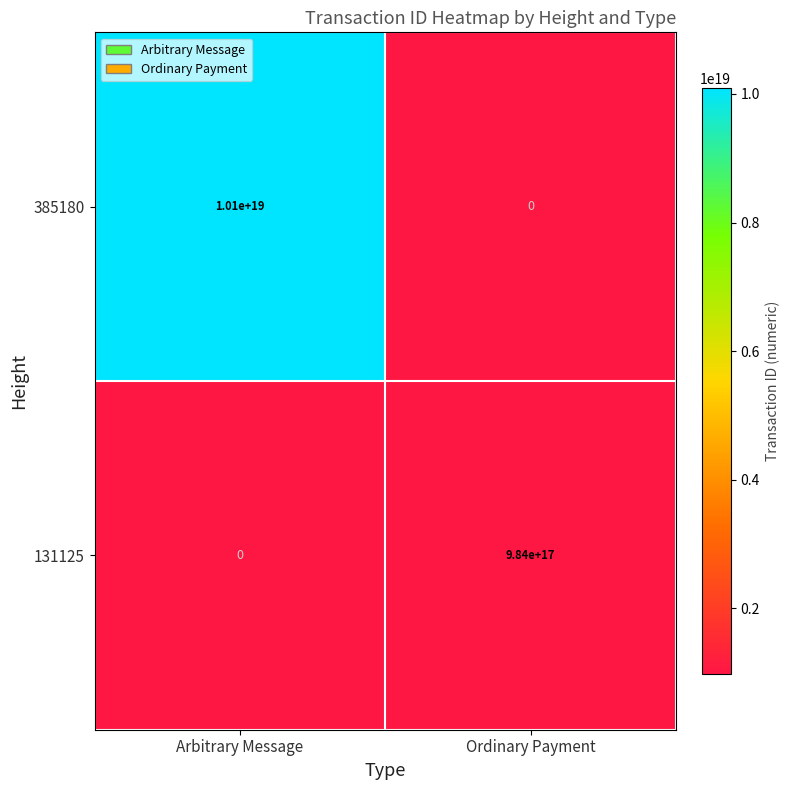

How many data points does each series have?

2